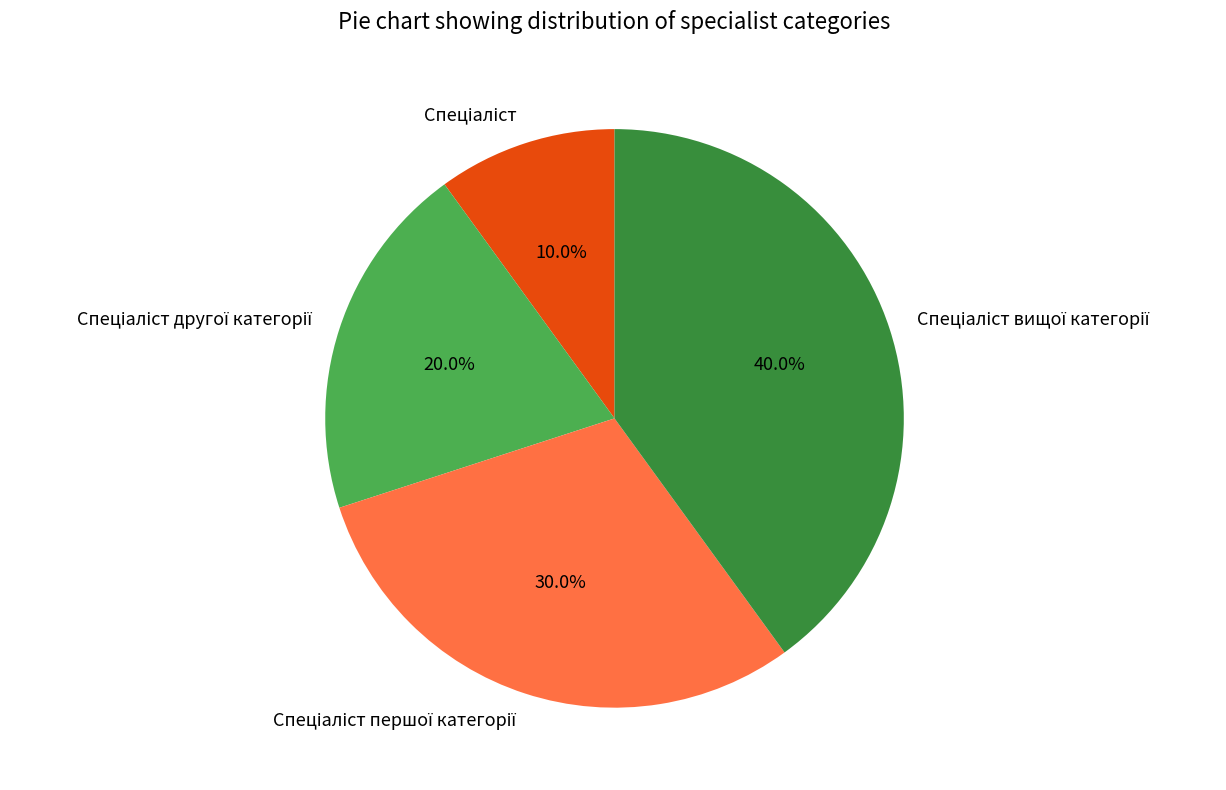

Does any single category account for the majority?

No